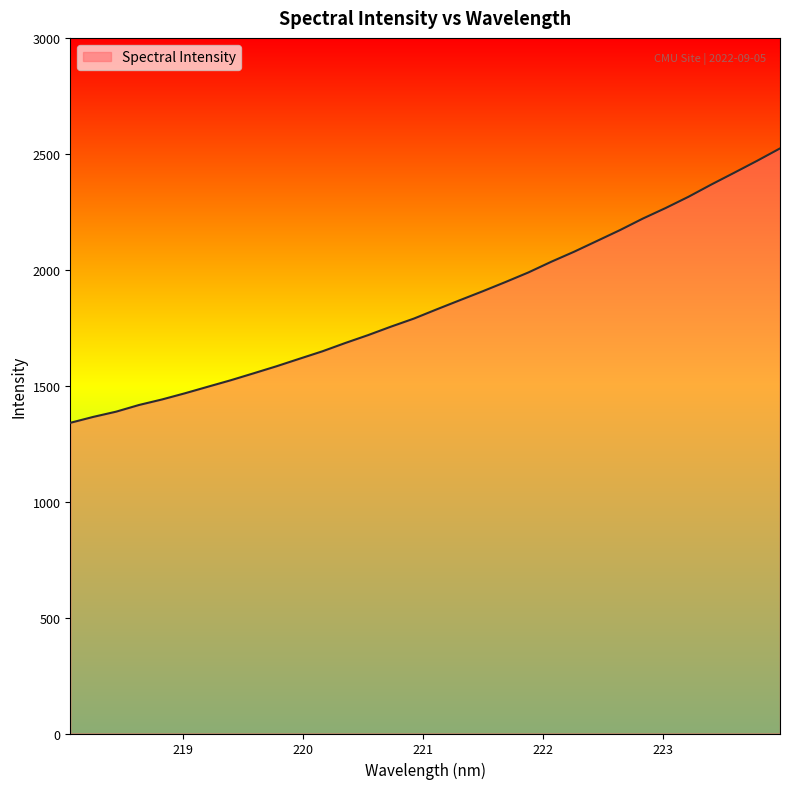

What is the maximum value shown in the chart?

2523.3